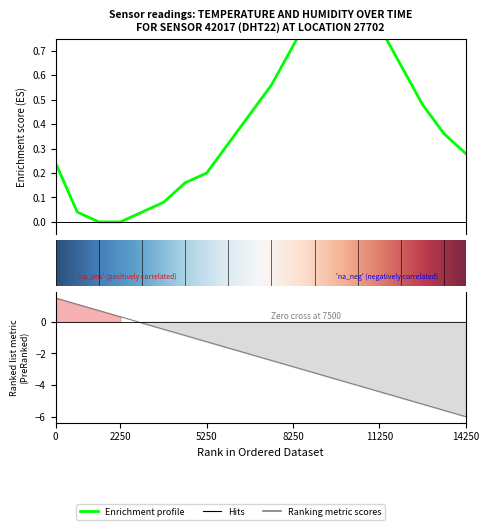

The chart shows a value of 0.2 at 0. True or false?

False